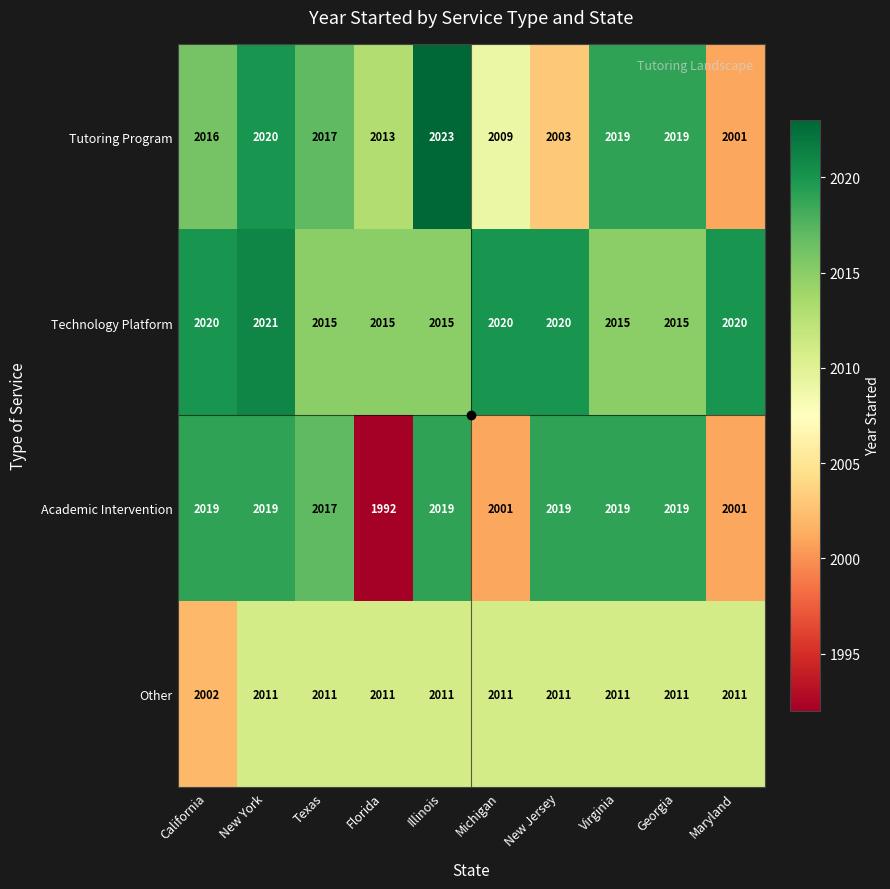

How many values in the Other series are below 2011?

1